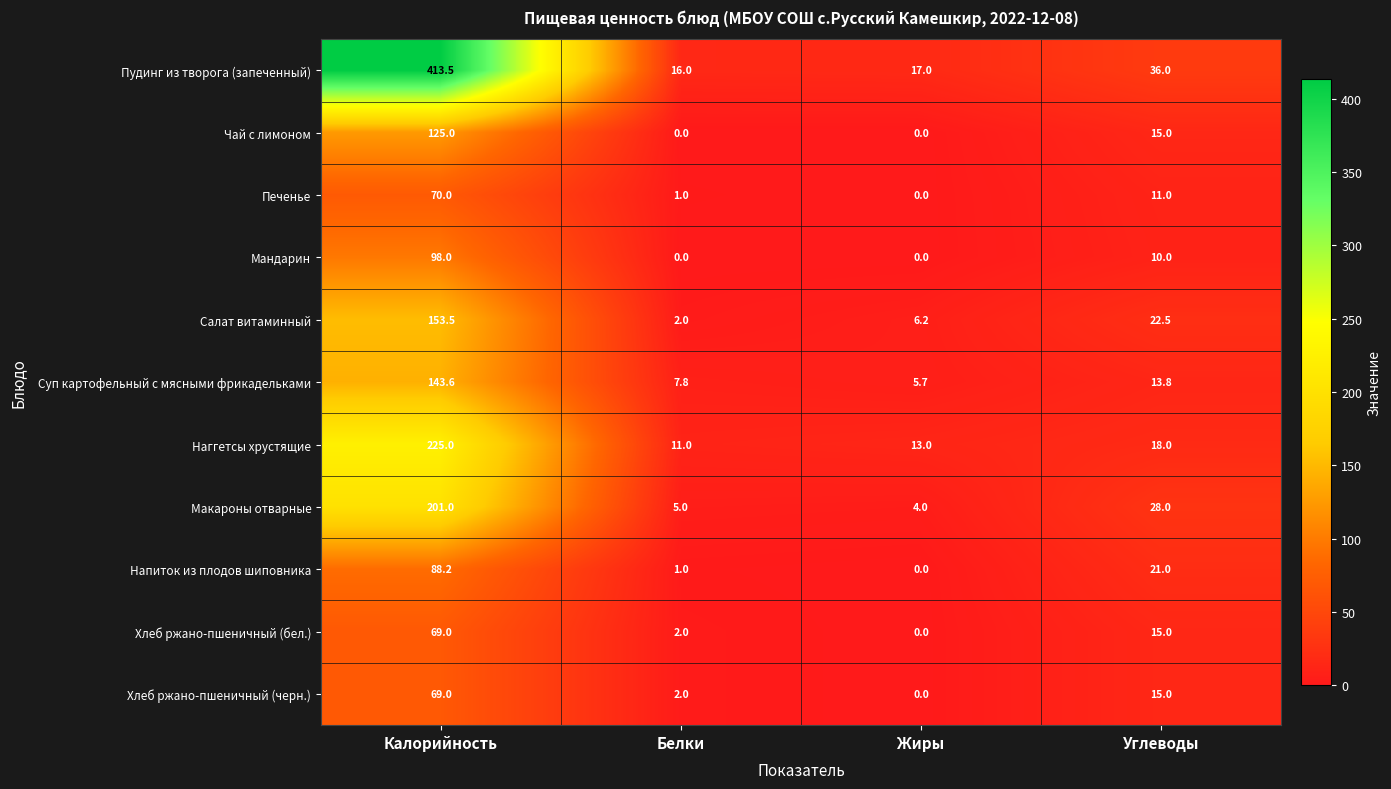

Where does the Мандарин series first go above 10?

Калорийность